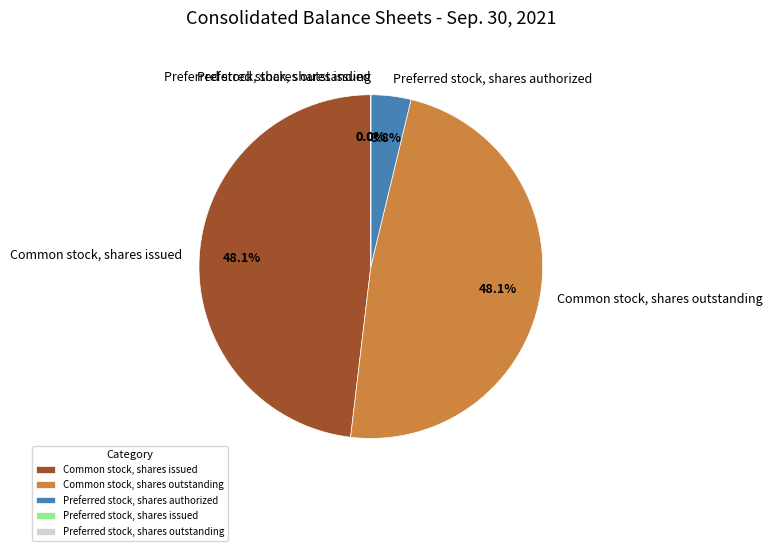

To the nearest percent, what is the difference between the largest and smallest slice percentages?

48%